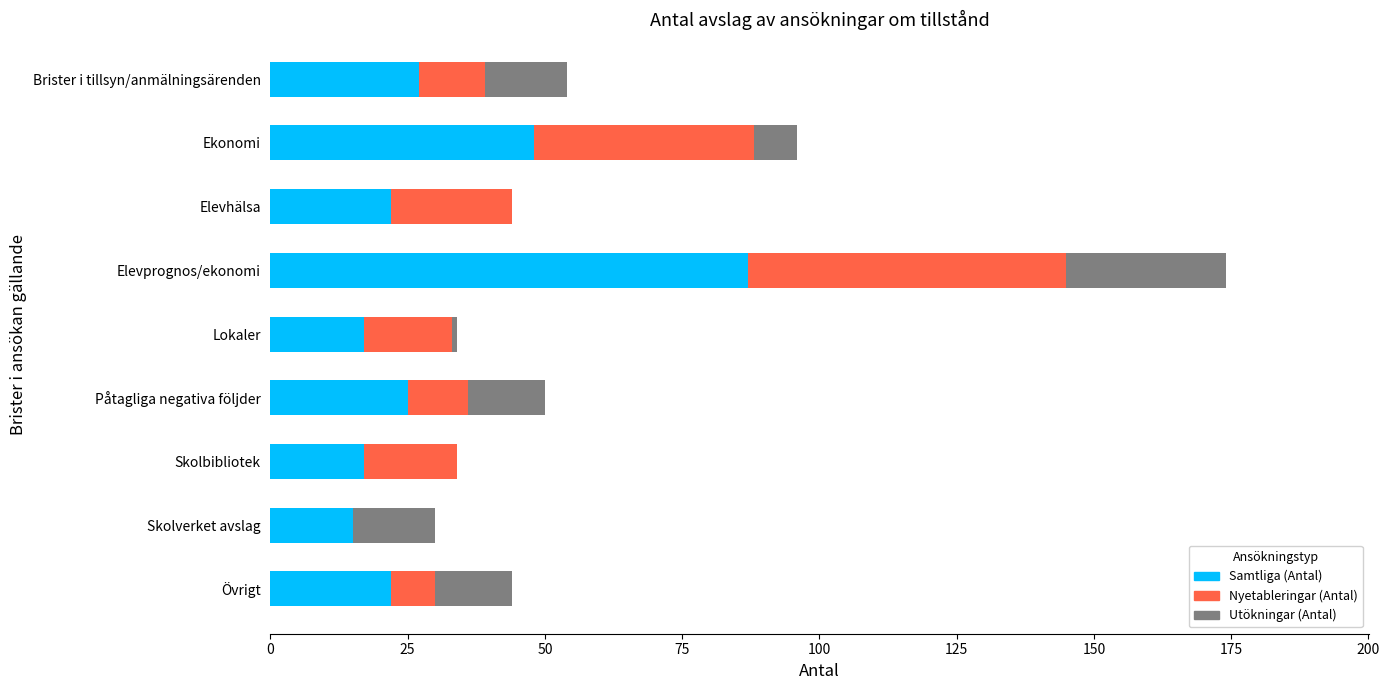

True or false: Samtliga (Antal) has a value of 7 at Elevhälsa.

False